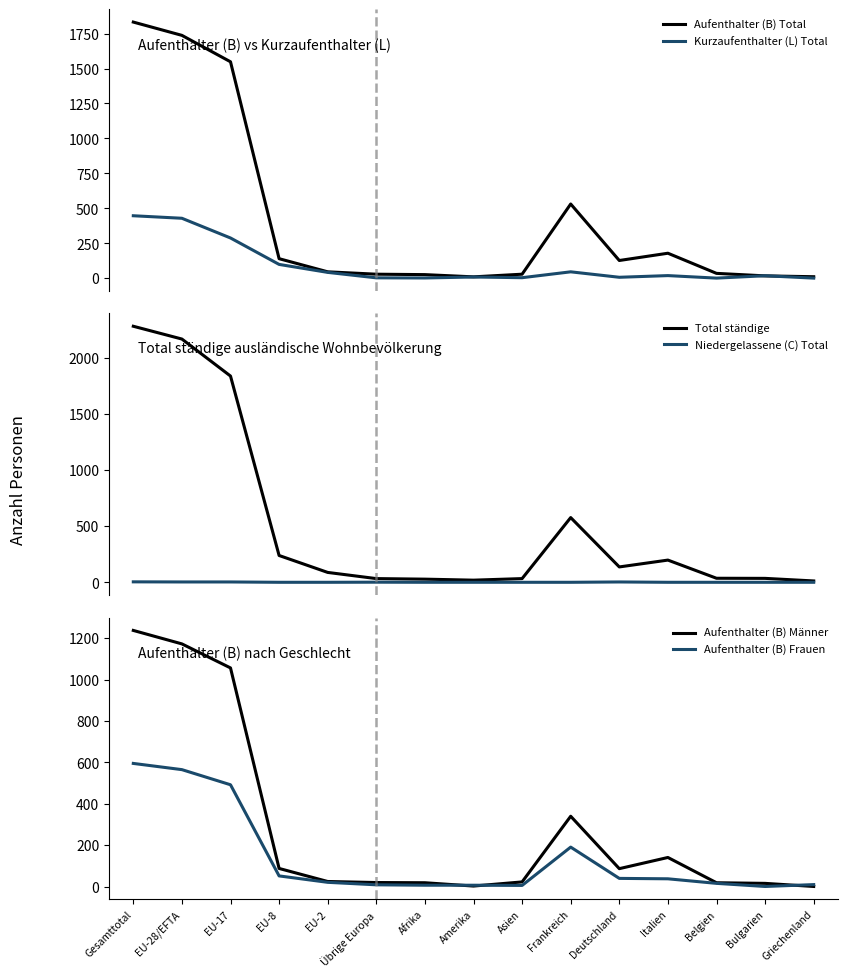

Is it true that Aufenthalter (B) Männer equals 16 at Bulgarien?

True